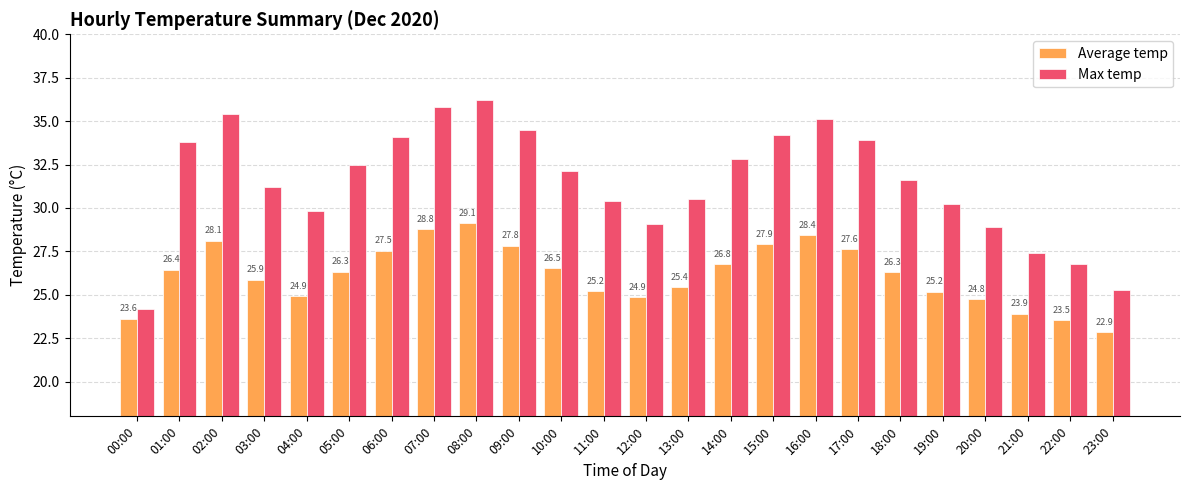

The Max temp series shows 35.8 at 07:00. True or false?

True